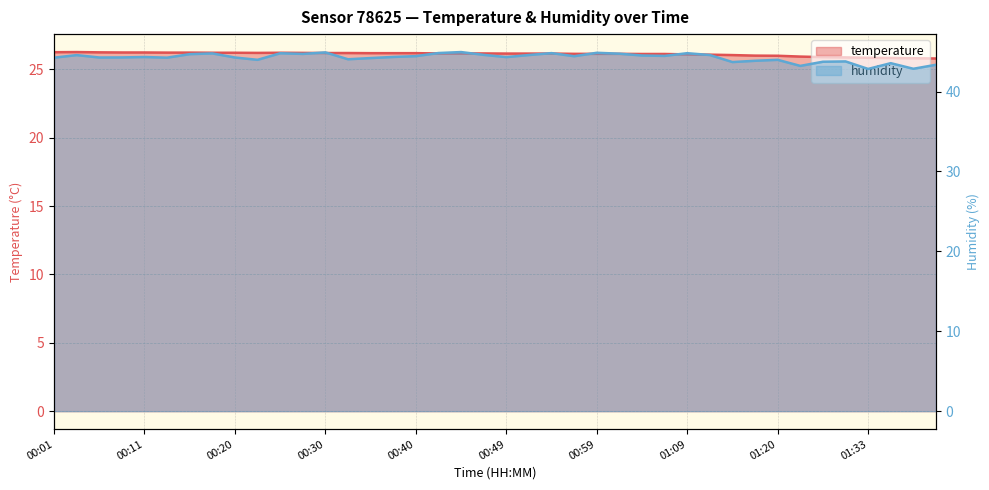

True or false: temperature and humidity cross at least once.

False